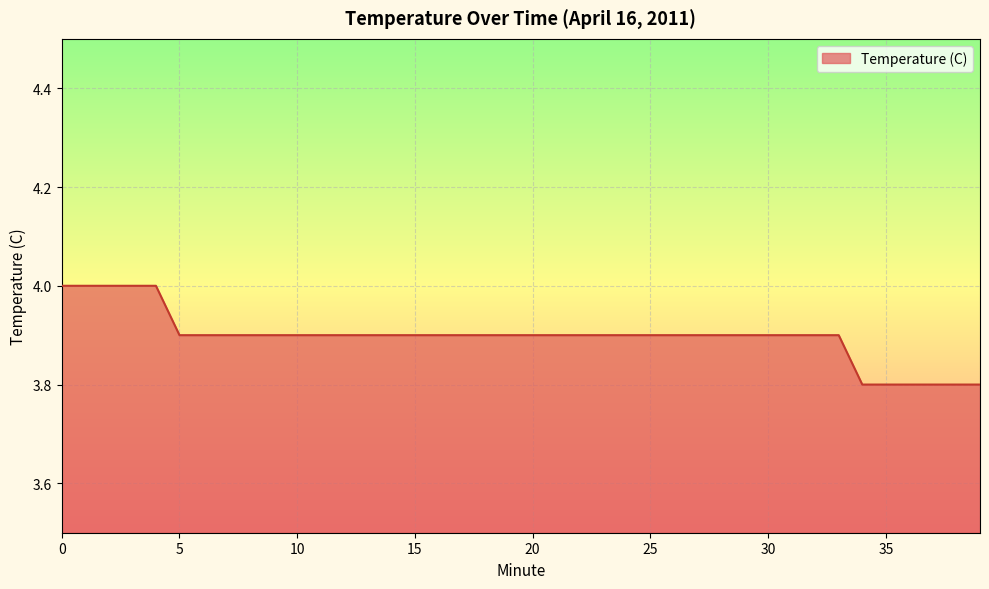

What is the greatest value displayed?

4.0